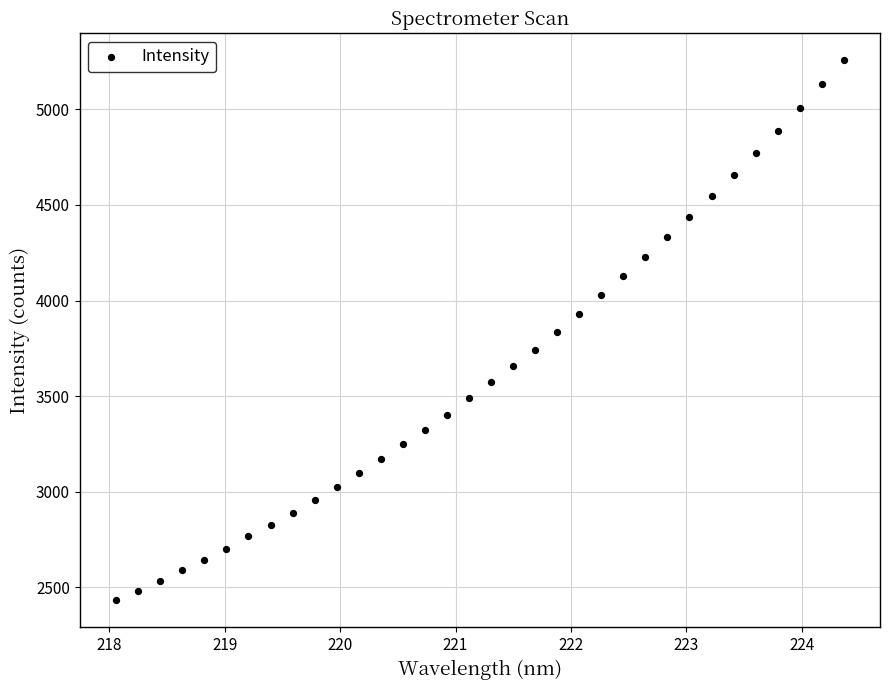

What is the range of Y values (max minus min)?

2823.8